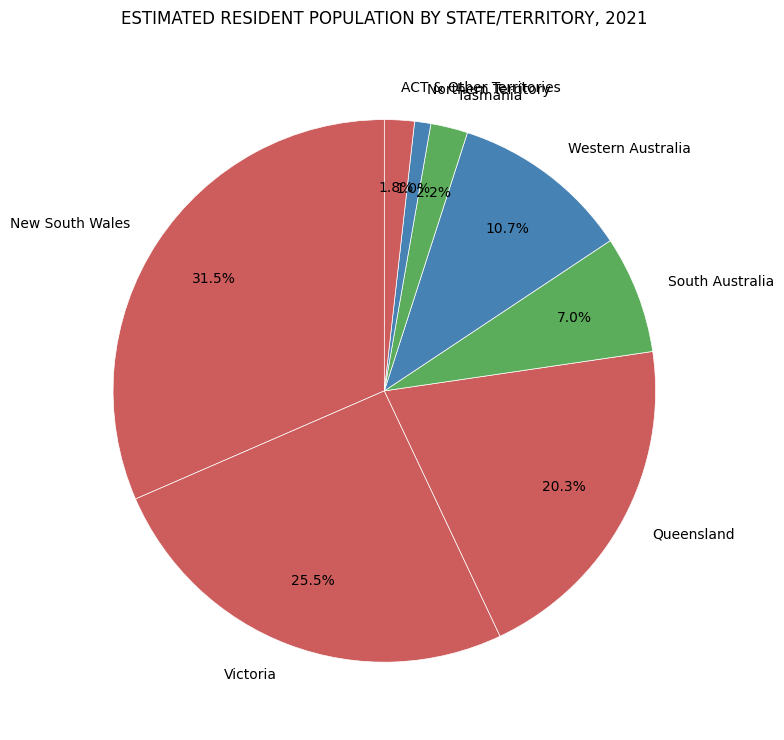

Does South Australia represent more than half of the total?

No